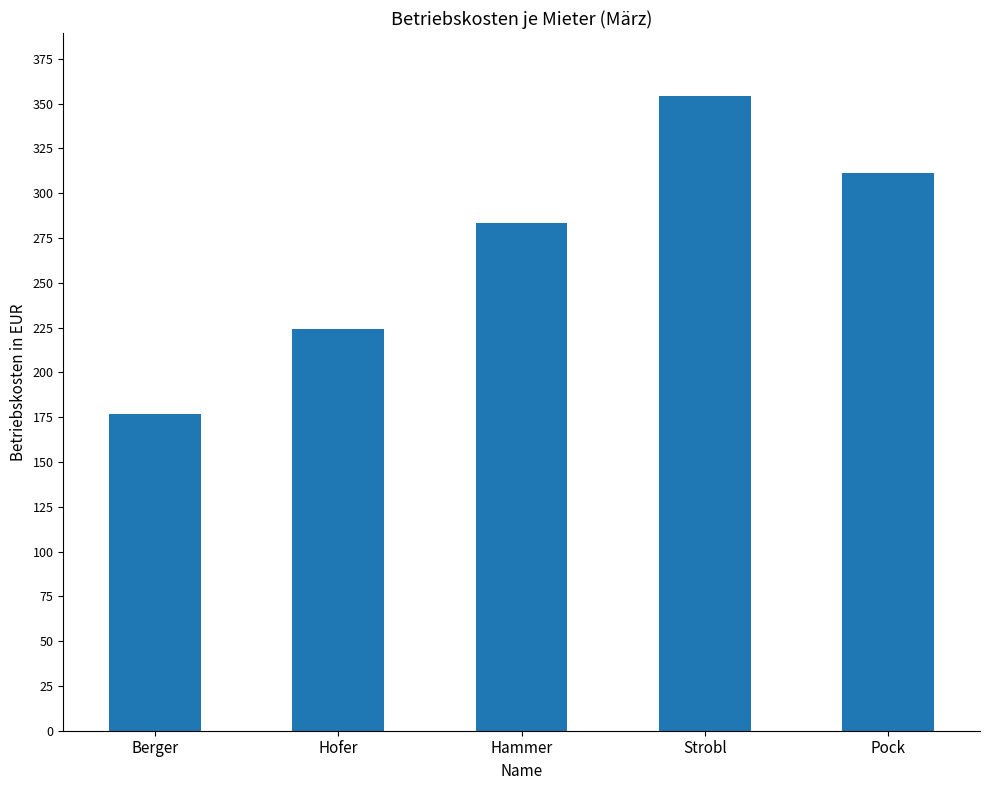

Reading left to right, extract all data points from this chart.

Berger=177.0	Hofer=224.2	Hammer=283.2	Strobl=354.0	Pock=311.5